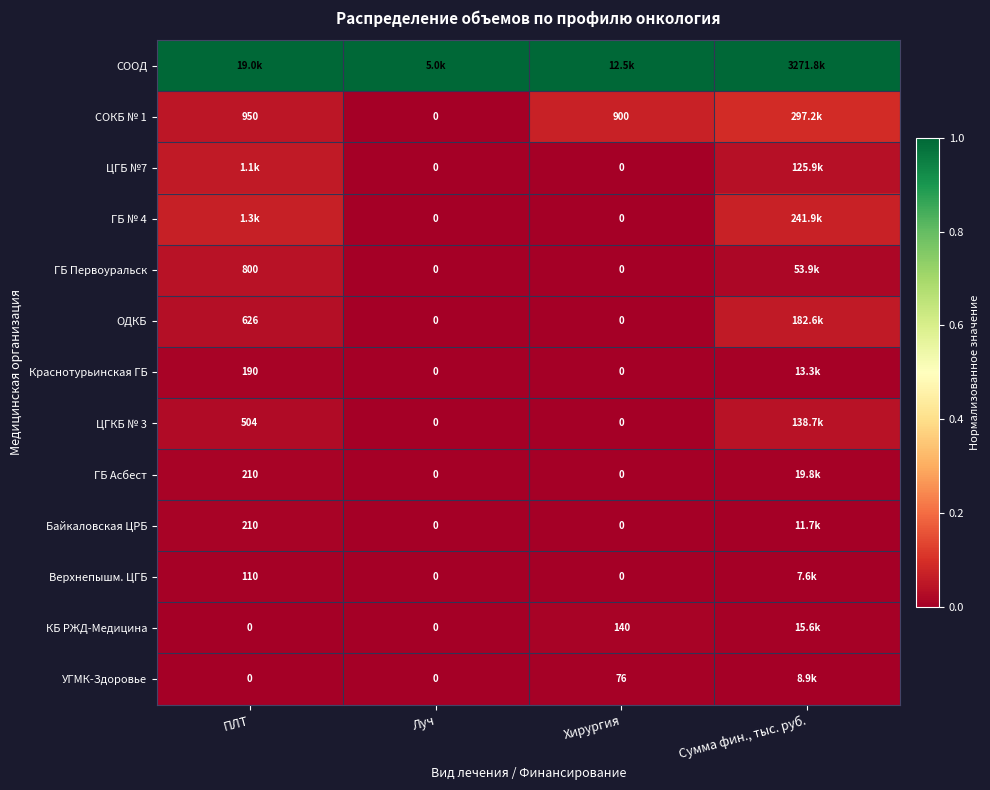

Which category has the highest value across all series?

ПЛТ